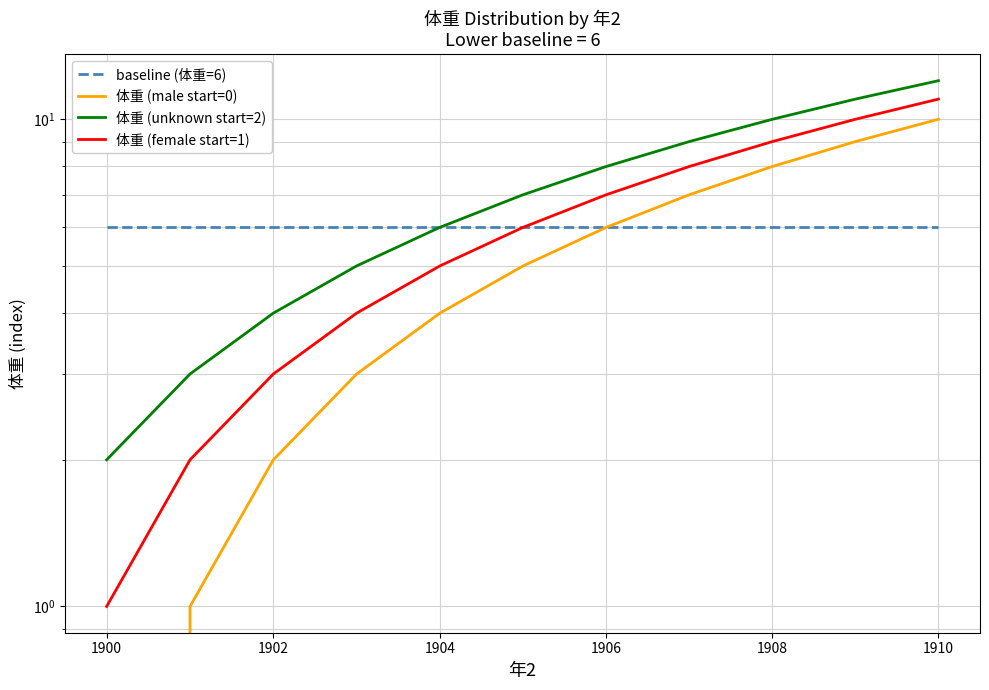

Between 1906 and 1908, which series saw the biggest shift?

体重 (male start=0)